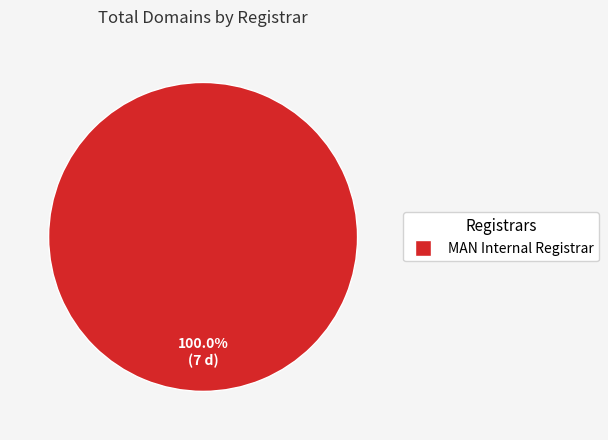

Count the number of slices in the pie.

1